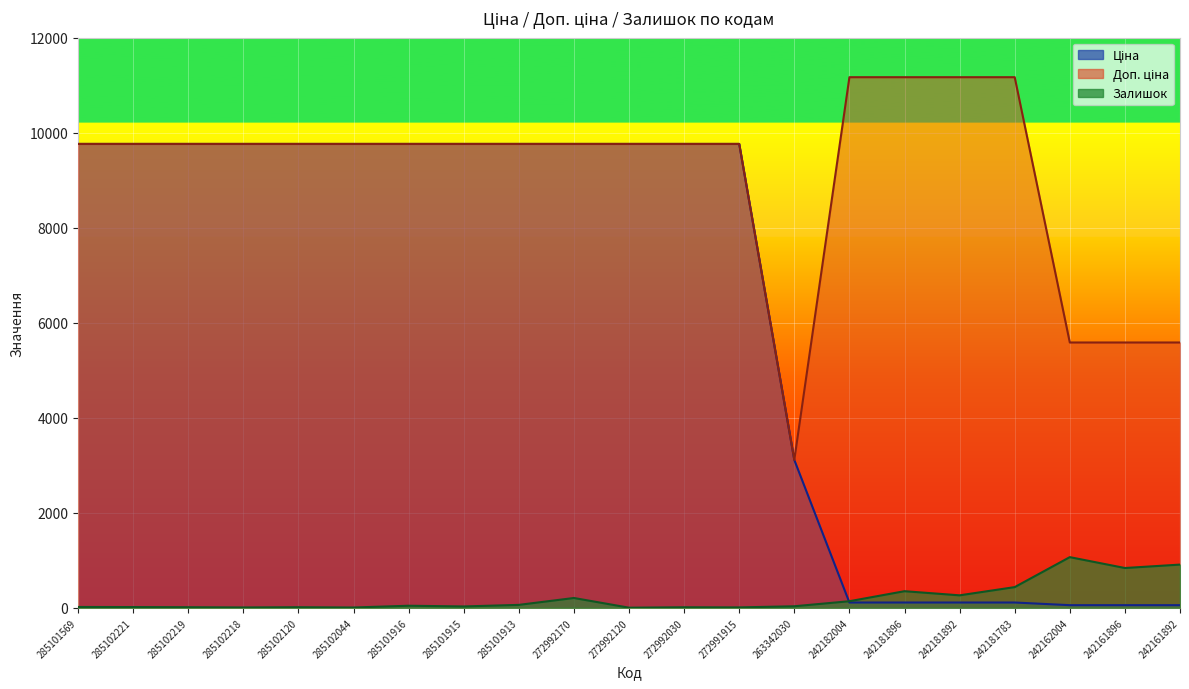

Which series has the widest spread of values?

Ціна